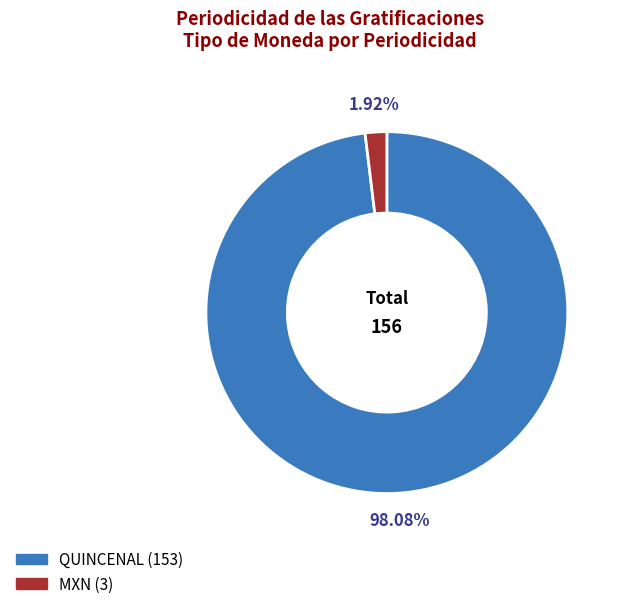

Is there any slice that represents more than half of the pie?

Yes